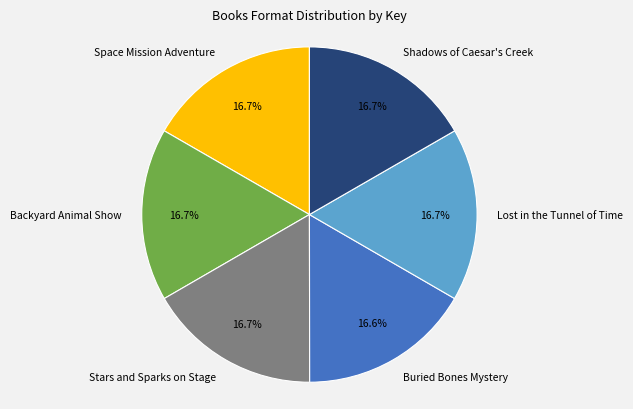

Does any single category account for the majority?

No